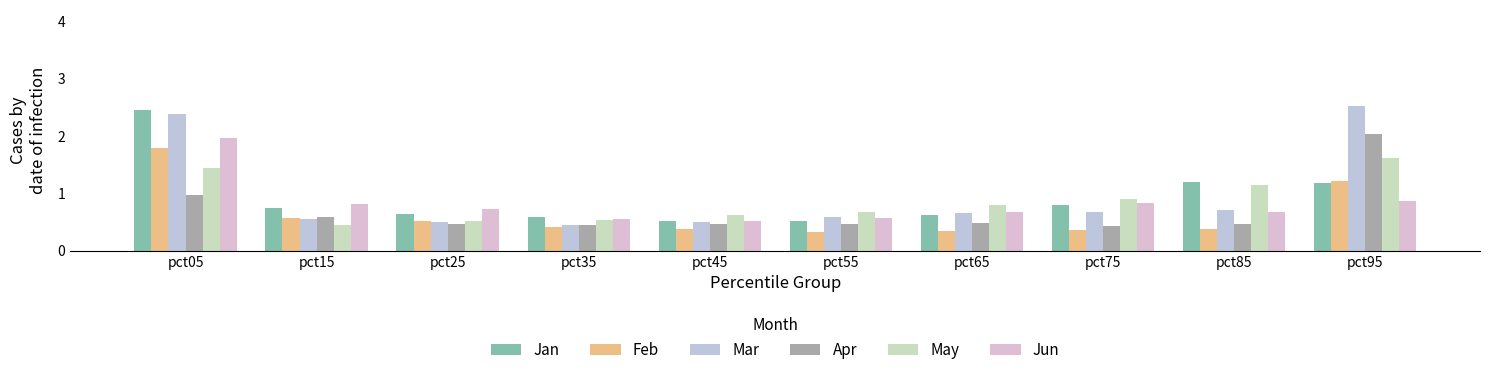

What is the spread (max minus min) of values at pct95?

1.7